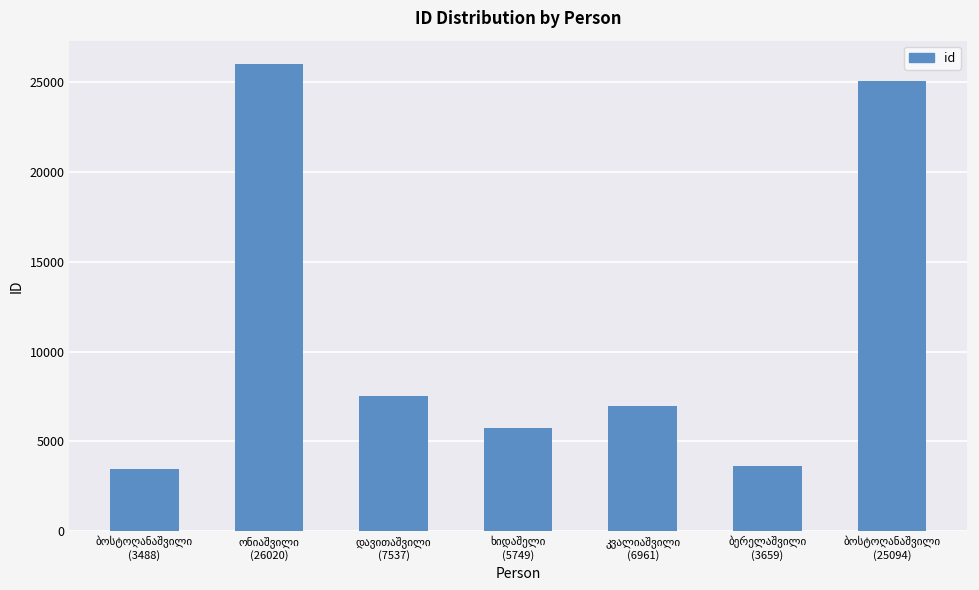

What is the value of the 1st bar from the left?

3488